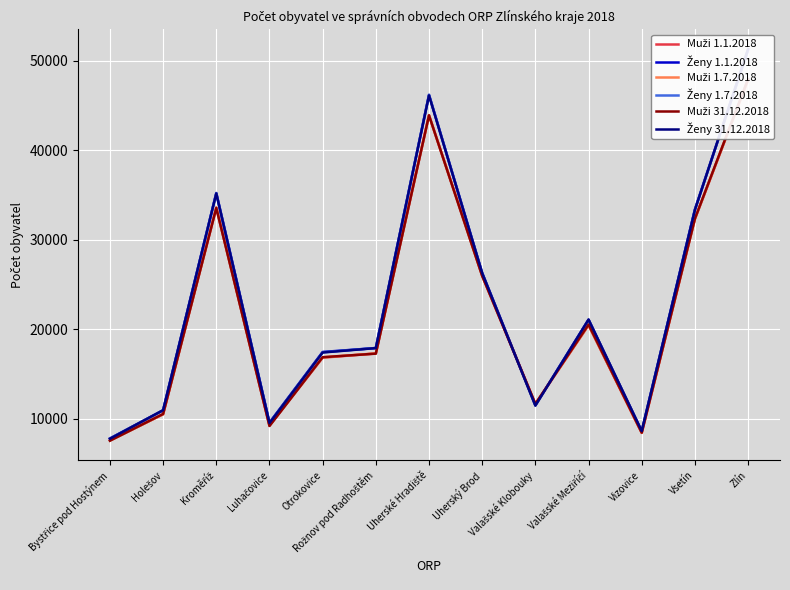

Reading right to left, extract all data points from this chart.

Muži 1.1.2018: 47915	32331	8419	20458	11666	25993	43939	17299	16832	9229	33606	10507	7583
Ženy 1.1.2018: 51256	33404	8602	21085	11512	26301	46201	17907	17470	9567	35236	10944	7794
Muži 1.7.2018: 47881	32332	8444	20477	11648	25998	43903	17311	16864	9260	33590	10515	7561
Ženy 1.7.2018: 51226	33357	8611	21062	11481	26273	46212	17916	17432	9553	35208	10953	7792
Muži 31.12.2018: 47969	32362	8450	20540	11666	25964	43915	17281	16885	9195	33565	10540	7551
Ženy 31.12.2018: 51325	33345	8629	21091	11475	26280	46147	17902	17407	9521	35181	10964	7771